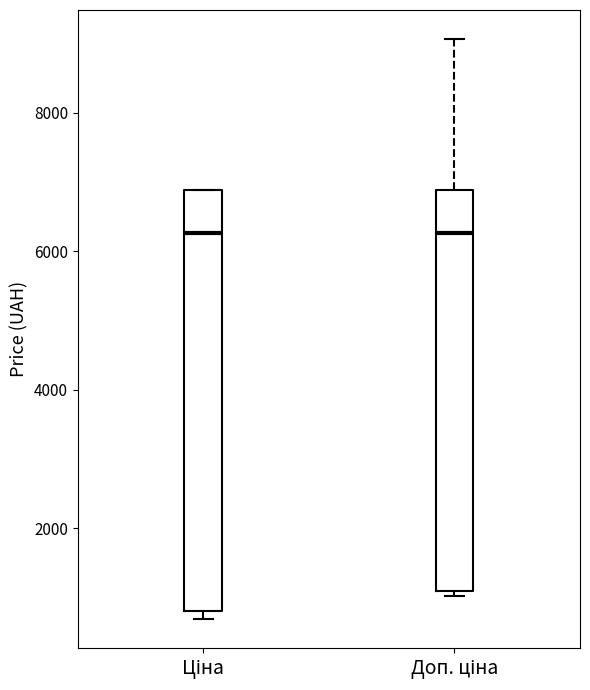

Where does the median line of the box for Ціна sit on the y-axis? The values are not printed on the chart, so give them approximately, as read against the axis.

6200